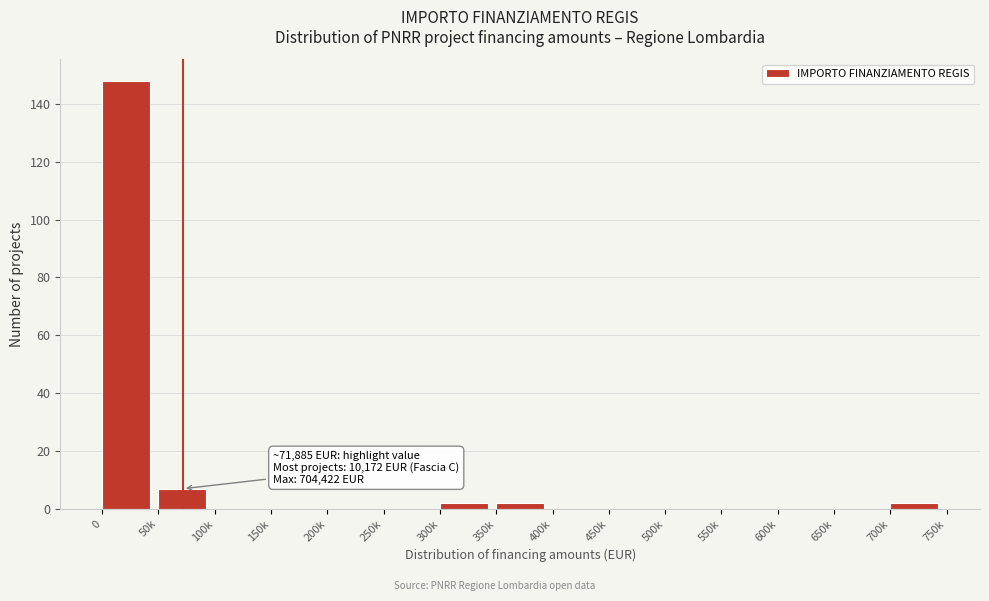

Reading left to right, transcribe all the data shown in this chart.

0=148	50k=7	100k=0	150k=0	200k=0	250k=0	300k=2	350k=2	400k=0	450k=0	500k=0	550k=0	600k=0	650k=0	700k=2